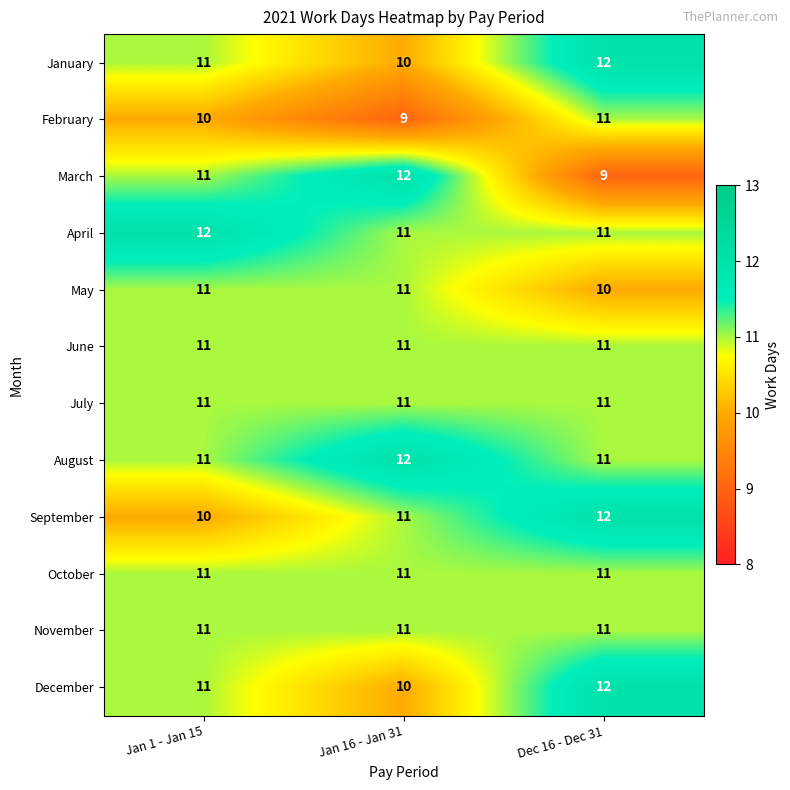

What is the difference between the highest and lowest values at Jan 16 - Jan 31?

3